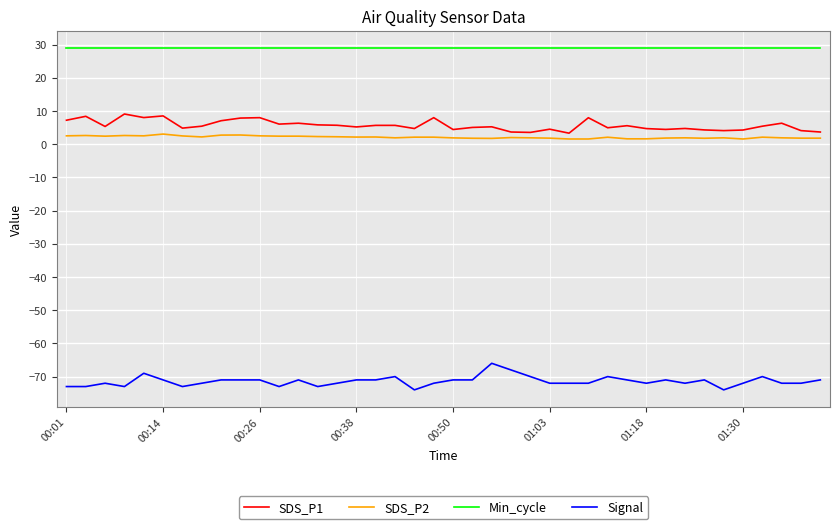

Does the chart have visible grid lines?

Yes